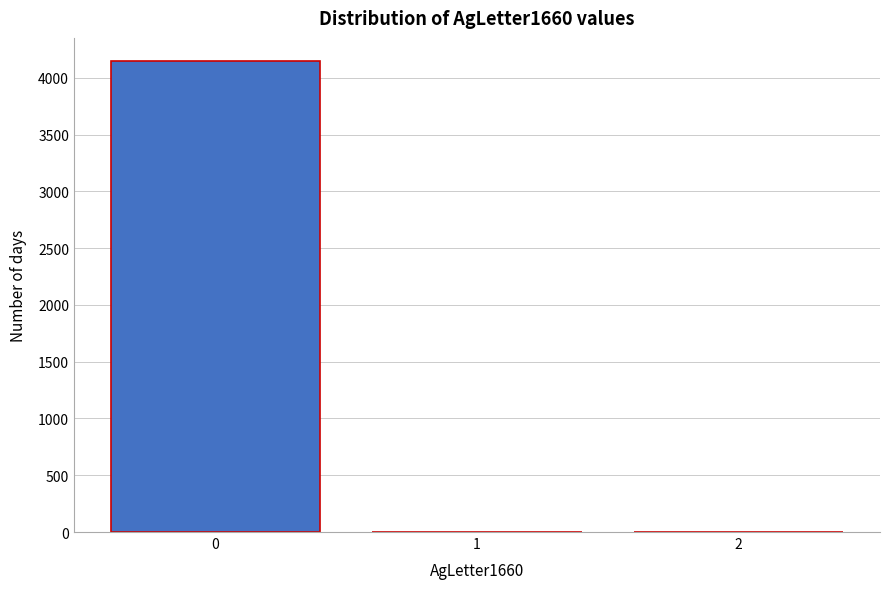

Over which range of the x-axis is the bar tallest?

-0.5 to 0.5